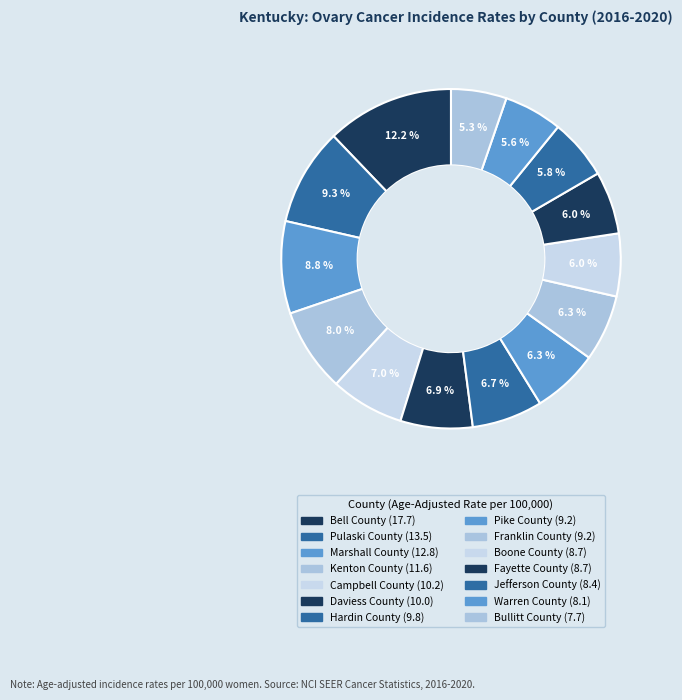

Does Bullitt County account for over 50% of the chart?

No